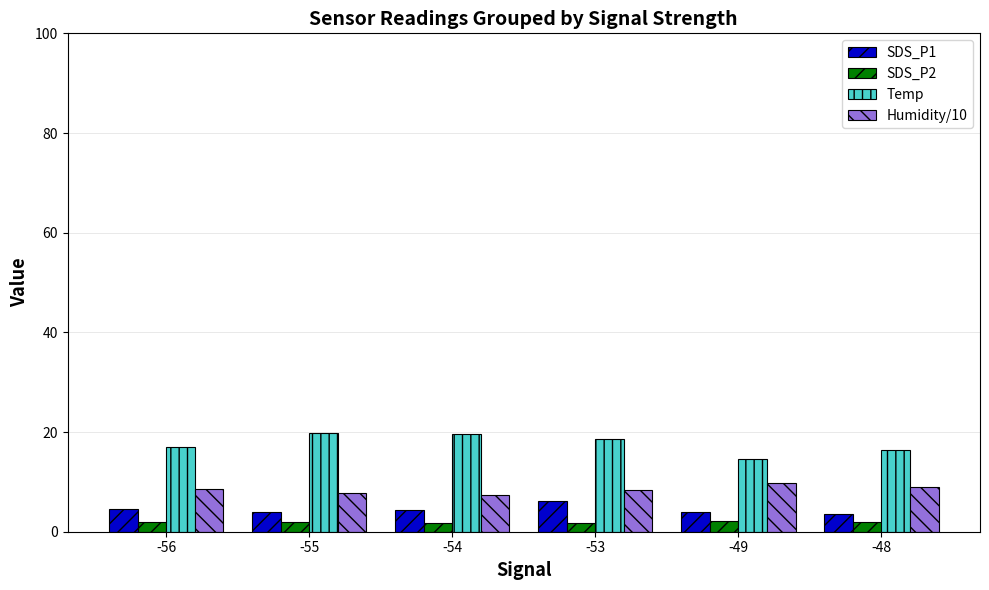

Which series has the largest total across all categories?

Temp